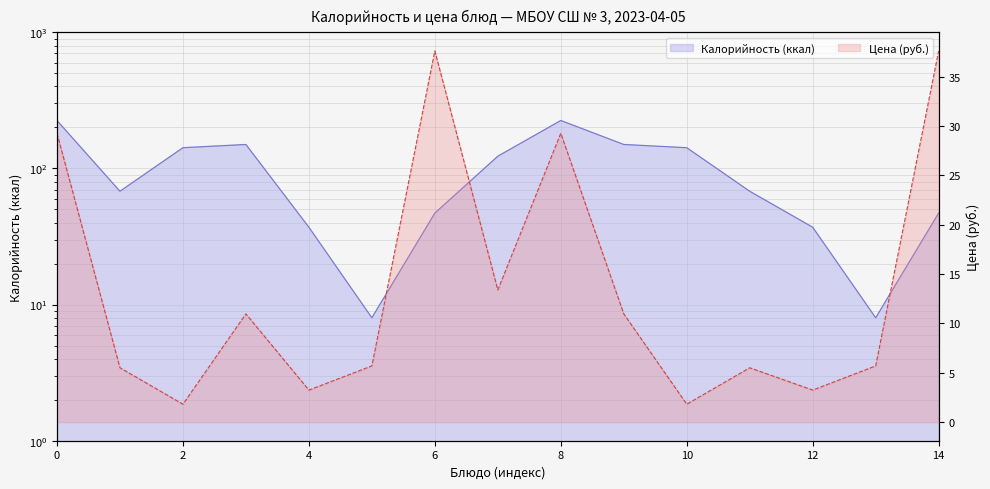

Rank the series by their maximum value, from lowest to highest.

Цена, Калорийность